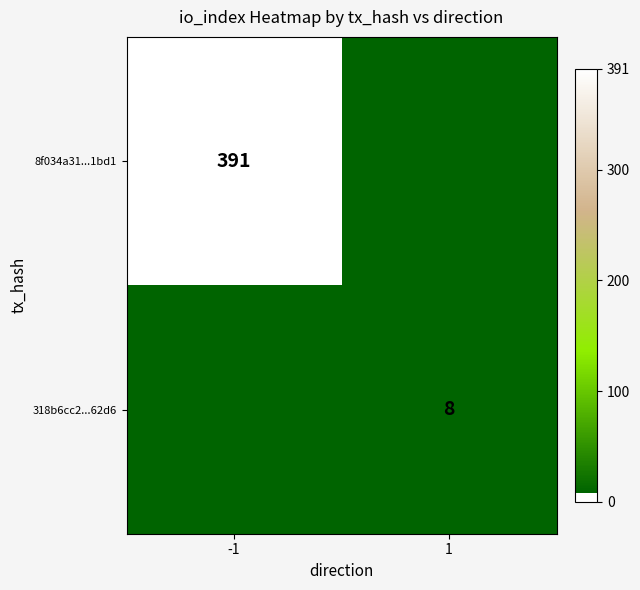

True or false: 318b6cc2...62d6 has a value of 4 at 1.

False